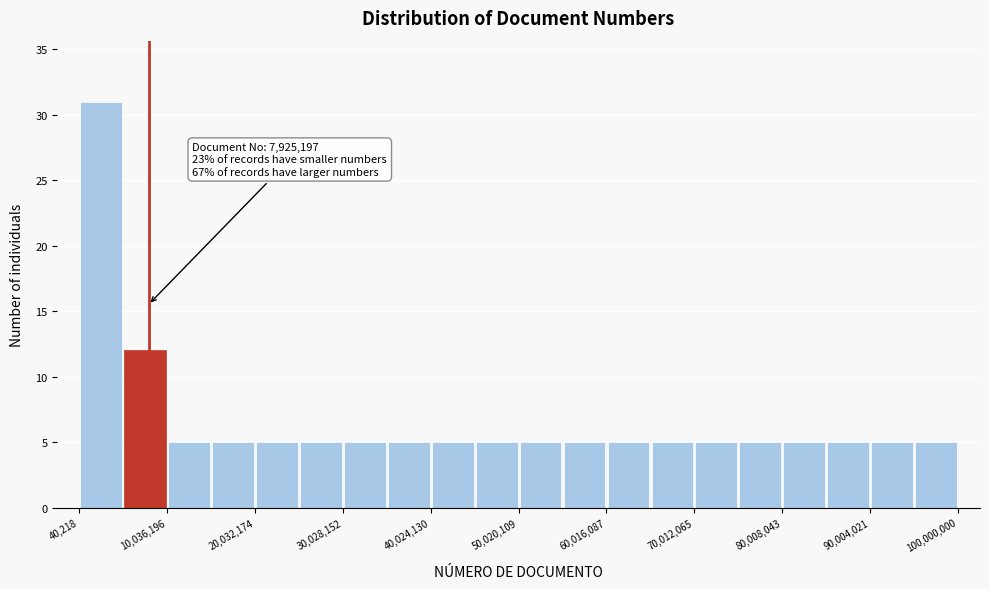

Over which range of the x-axis is the bar tallest?

0 to 5000000